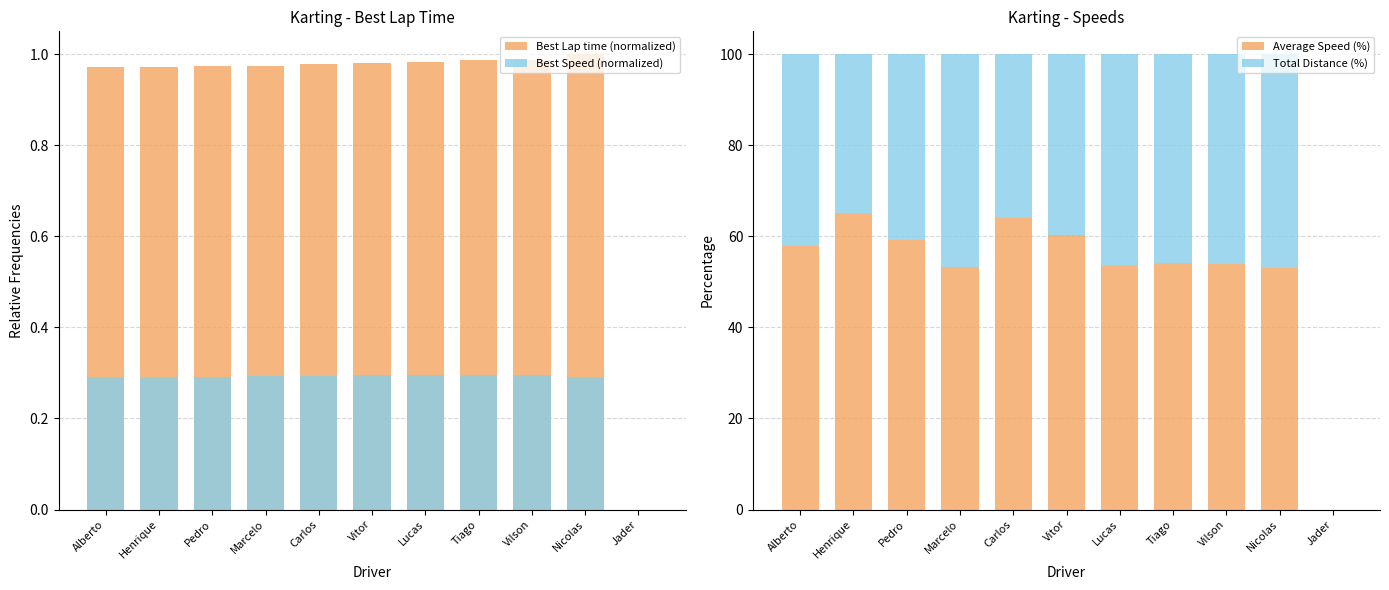

Reading right to left, what are all the values shown in this chart?

Best Lap time (normalized): Jader=0.0	Nicolas=1.0	Vilson=1.0	Tiago=1.0	Lucas=1.0	Vitor=1.0	Carlos=1.0	Marcelo=1.0	Pedro=1.0	Henrique=1.0	Alberto=1.0
Best Speed (normalized): Jader=0.0	Nicolas=0.3	Vilson=0.3	Tiago=0.3	Lucas=0.3	Vitor=0.3	Carlos=0.3	Marcelo=0.3	Pedro=0.3	Henrique=0.3	Alberto=0.3
Average Speed (%): Jader=0.0	Nicolas=53.0	Vilson=53.9	Tiago=54.2	Lucas=53.8	Vitor=60.4	Carlos=64.0	Marcelo=53.3	Pedro=59.3	Henrique=65.1	Alberto=57.9
Total Distance (%): Jader=0.0	Nicolas=47.0	Vilson=46.1	Tiago=45.8	Lucas=46.2	Vitor=39.6	Carlos=36.0	Marcelo=46.7	Pedro=40.7	Henrique=34.9	Alberto=42.1